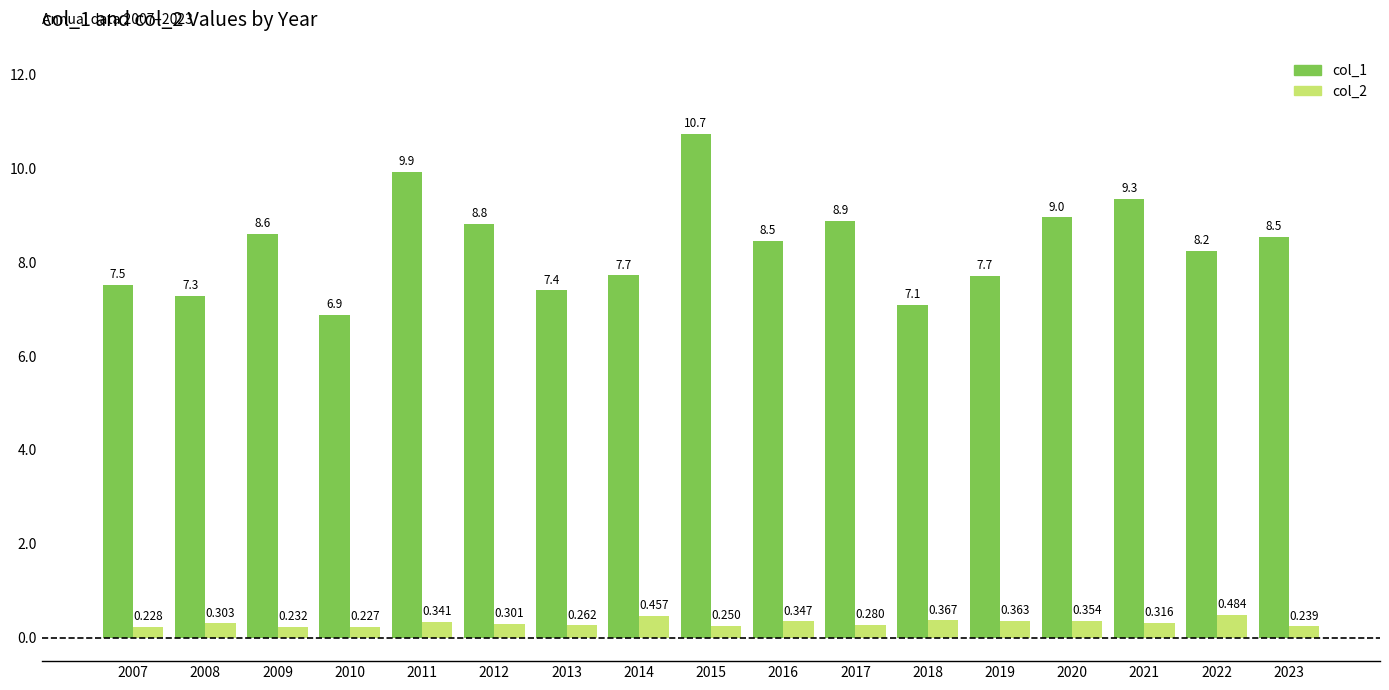

Is the value of col_2 at 2013 greater than the value of col_1 at 2012?

No